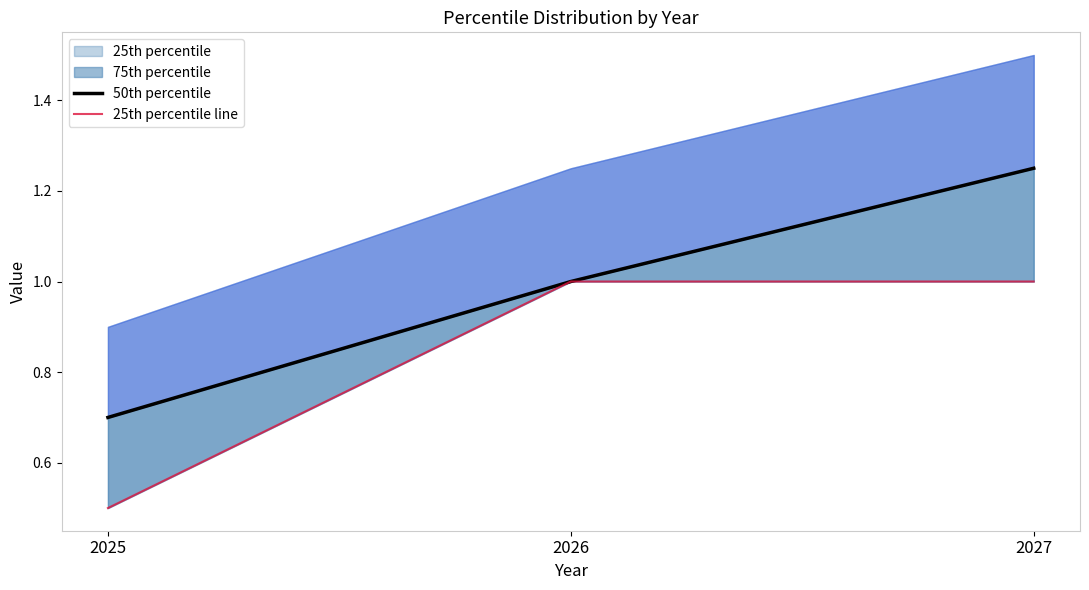

How many data points in 50th percentile are above 1?

1